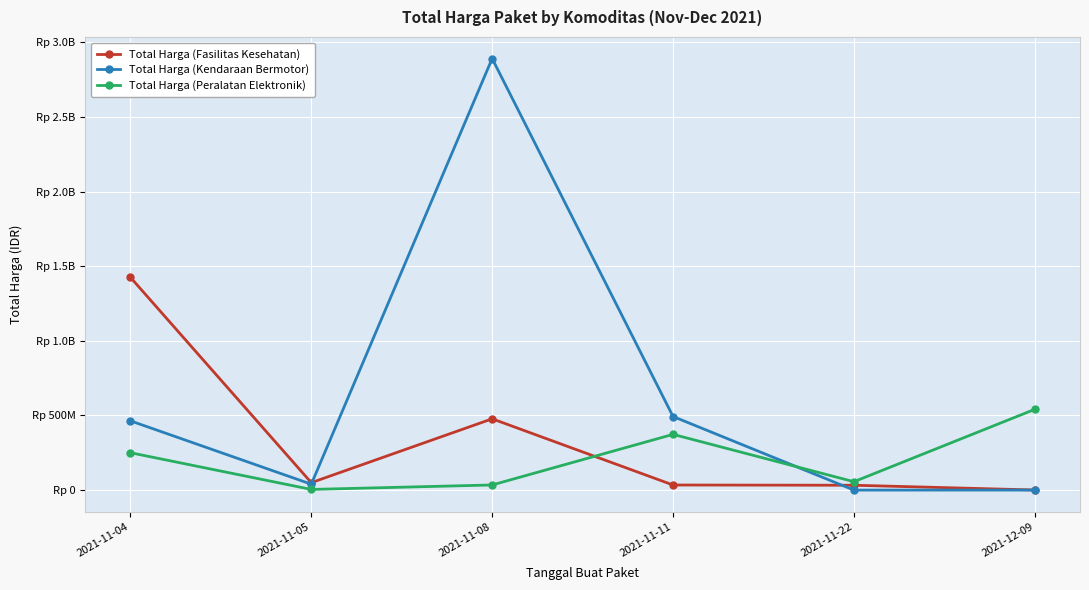

Between 2021-11-11 and 2021-11-22, which series saw the biggest shift?

Total Harga (Kendaraan Bermotor)